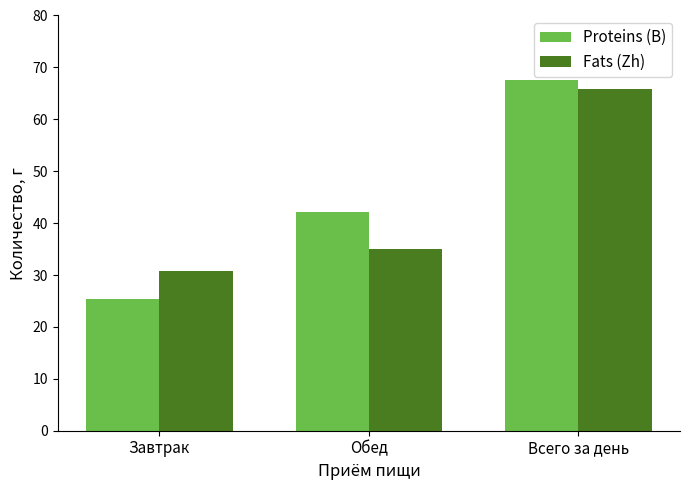

Which label corresponds to the smallest value in the chart?

Завтрак